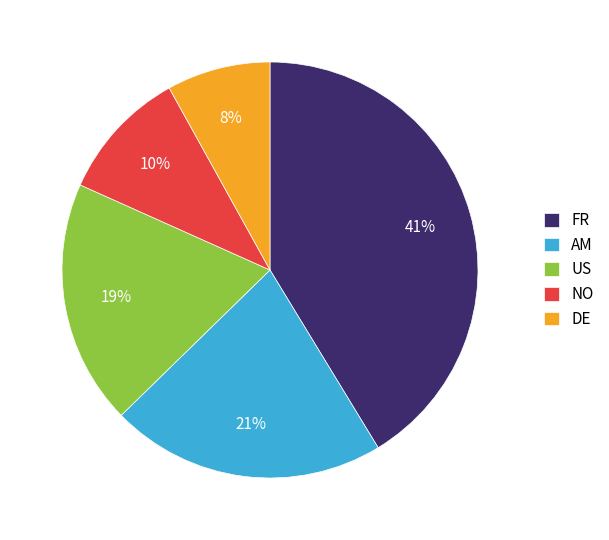

True or false: FR accounts for 33% of the total.

False